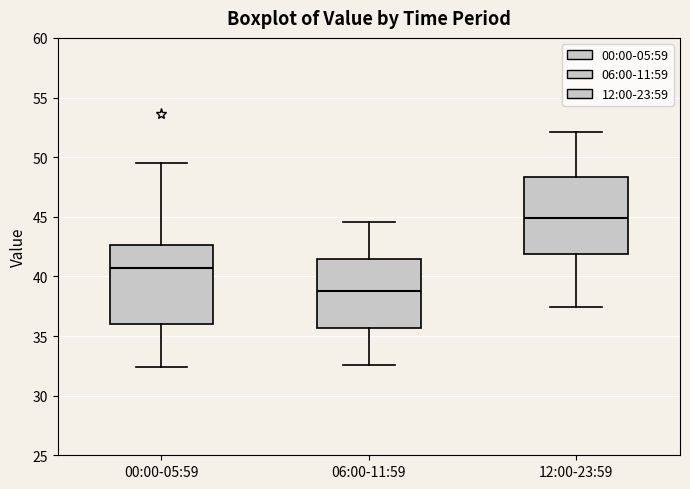

Reading left to right, read every box against the y-axis: the position of its median line, the range the box covers, and the ends of its whiskers. The values are not printed on the chart, so give them approximately, as read against the axis.

00:00-05:59: median 40.5, box 36.0 to 42.5, whiskers 32.5 to 49.5
06:00-11:59: median 39.0, box 35.5 to 41.5, whiskers 32.5 to 44.5
12:00-23:59: median 45.0, box 42.0 to 48.5, whiskers 37.5 to 52.0